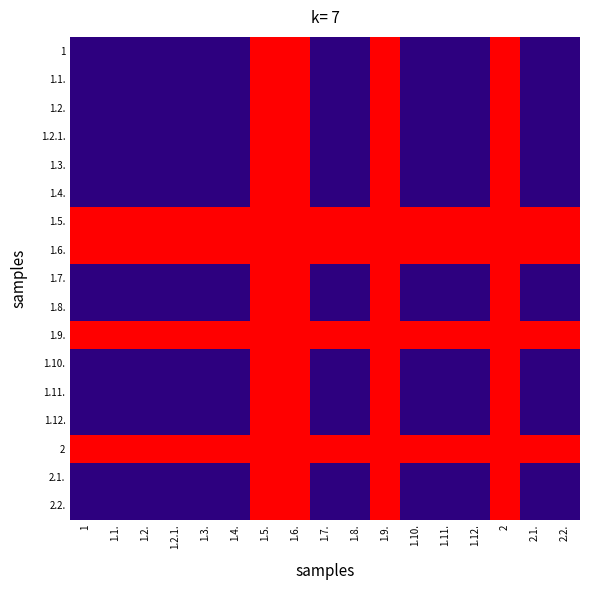

Reading right to left, what are all the values shown in this chart?

1: 2.2.=0	2.1.=0	2=1	1.12.=0	1.11.=0	1.10.=0	1.9.=1	1.8.=0	1.7.=0	1.6.=1	1.5.=1	1.4.=0	1.3.=0	1.2.1.=0	1.2.=0	1.1.=0	1=0
1.1.: 2.2.=0	2.1.=0	2=1	1.12.=0	1.11.=0	1.10.=0	1.9.=1	1.8.=0	1.7.=0	1.6.=1	1.5.=1	1.4.=0	1.3.=0	1.2.1.=0	1.2.=0	1.1.=0	1=0
1.2.: 2.2.=0	2.1.=0	2=1	1.12.=0	1.11.=0	1.10.=0	1.9.=1	1.8.=0	1.7.=0	1.6.=1	1.5.=1	1.4.=0	1.3.=0	1.2.1.=0	1.2.=0	1.1.=0	1=0
1.2.1.: 2.2.=0	2.1.=0	2=1	1.12.=0	1.11.=0	1.10.=0	1.9.=1	1.8.=0	1.7.=0	1.6.=1	1.5.=1	1.4.=0	1.3.=0	1.2.1.=0	1.2.=0	1.1.=0	1=0
1.3.: 2.2.=0	2.1.=0	2=1	1.12.=0	1.11.=0	1.10.=0	1.9.=1	1.8.=0	1.7.=0	1.6.=1	1.5.=1	1.4.=0	1.3.=0	1.2.1.=0	1.2.=0	1.1.=0	1=0
1.4.: 2.2.=0	2.1.=0	2=1	1.12.=0	1.11.=0	1.10.=0	1.9.=1	1.8.=0	1.7.=0	1.6.=1	1.5.=1	1.4.=0	1.3.=0	1.2.1.=0	1.2.=0	1.1.=0	1=0
1.5.: 2.2.=1	2.1.=1	2=1	1.12.=1	1.11.=1	1.10.=1	1.9.=1	1.8.=1	1.7.=1	1.6.=1	1.5.=1	1.4.=1	1.3.=1	1.2.1.=1	1.2.=1	1.1.=1	1=1
1.6.: 2.2.=1	2.1.=1	2=1	1.12.=1	1.11.=1	1.10.=1	1.9.=1	1.8.=1	1.7.=1	1.6.=1	1.5.=1	1.4.=1	1.3.=1	1.2.1.=1	1.2.=1	1.1.=1	1=1
1.7.: 2.2.=0	2.1.=0	2=1	1.12.=0	1.11.=0	1.10.=0	1.9.=1	1.8.=0	1.7.=0	1.6.=1	1.5.=1	1.4.=0	1.3.=0	1.2.1.=0	1.2.=0	1.1.=0	1=0
1.8.: 2.2.=0	2.1.=0	2=1	1.12.=0	1.11.=0	1.10.=0	1.9.=1	1.8.=0	1.7.=0	1.6.=1	1.5.=1	1.4.=0	1.3.=0	1.2.1.=0	1.2.=0	1.1.=0	1=0
1.9.: 2.2.=1	2.1.=1	2=1	1.12.=1	1.11.=1	1.10.=1	1.9.=1	1.8.=1	1.7.=1	1.6.=1	1.5.=1	1.4.=1	1.3.=1	1.2.1.=1	1.2.=1	1.1.=1	1=1
1.10.: 2.2.=0	2.1.=0	2=1	1.12.=0	1.11.=0	1.10.=0	1.9.=1	1.8.=0	1.7.=0	1.6.=1	1.5.=1	1.4.=0	1.3.=0	1.2.1.=0	1.2.=0	1.1.=0	1=0
1.11.: 2.2.=0	2.1.=0	2=1	1.12.=0	1.11.=0	1.10.=0	1.9.=1	1.8.=0	1.7.=0	1.6.=1	1.5.=1	1.4.=0	1.3.=0	1.2.1.=0	1.2.=0	1.1.=0	1=0
1.12.: 2.2.=0	2.1.=0	2=1	1.12.=0	1.11.=0	1.10.=0	1.9.=1	1.8.=0	1.7.=0	1.6.=1	1.5.=1	1.4.=0	1.3.=0	1.2.1.=0	1.2.=0	1.1.=0	1=0
2: 2.2.=1	2.1.=1	2=1	1.12.=1	1.11.=1	1.10.=1	1.9.=1	1.8.=1	1.7.=1	1.6.=1	1.5.=1	1.4.=1	1.3.=1	1.2.1.=1	1.2.=1	1.1.=1	1=1
2.1.: 2.2.=0	2.1.=0	2=1	1.12.=0	1.11.=0	1.10.=0	1.9.=1	1.8.=0	1.7.=0	1.6.=1	1.5.=1	1.4.=0	1.3.=0	1.2.1.=0	1.2.=0	1.1.=0	1=0
2.2.: 2.2.=0	2.1.=0	2=1	1.12.=0	1.11.=0	1.10.=0	1.9.=1	1.8.=0	1.7.=0	1.6.=1	1.5.=1	1.4.=0	1.3.=0	1.2.1.=0	1.2.=0	1.1.=0	1=0